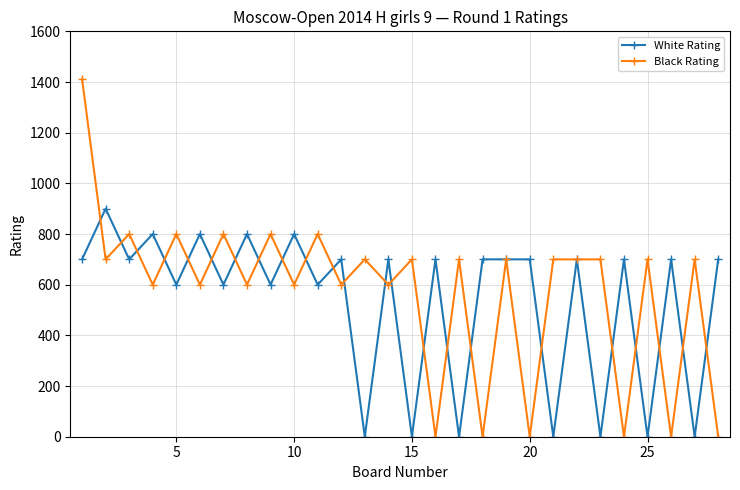

Does the chart have visible grid lines?

Yes